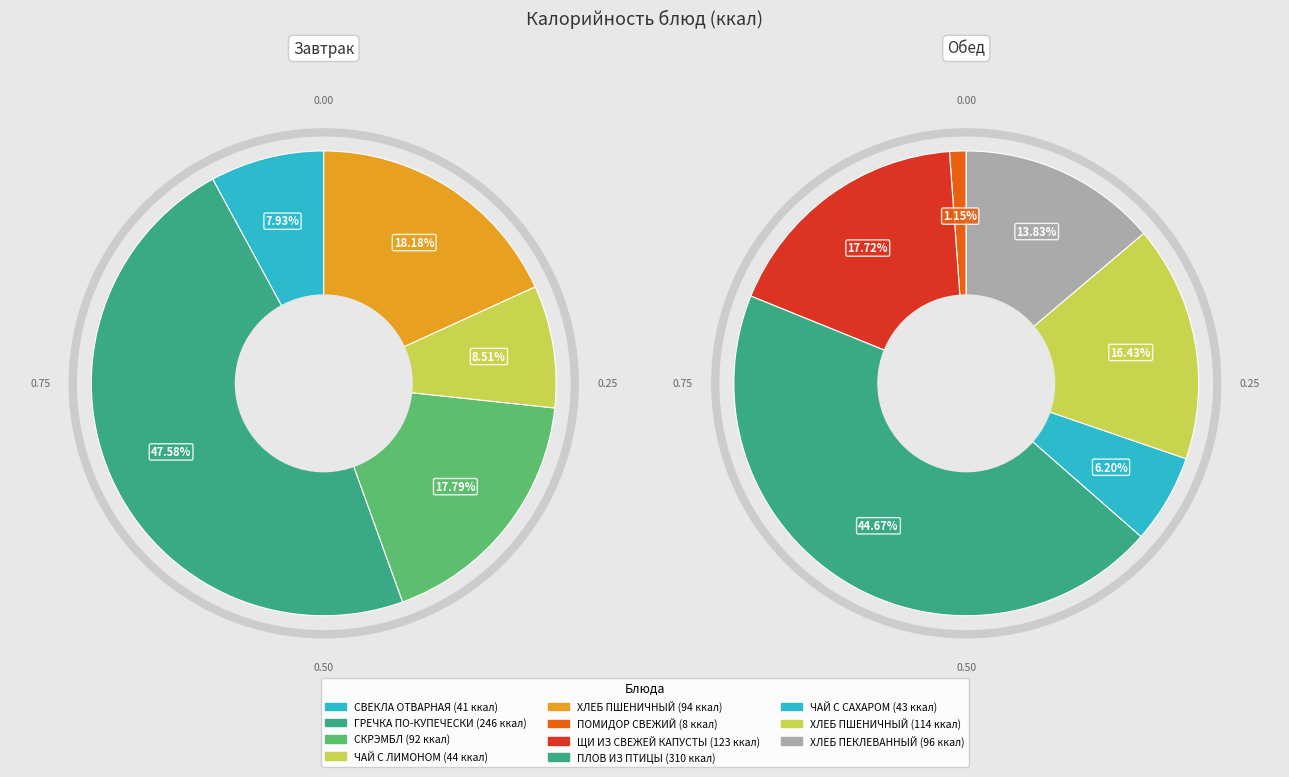

Count the number of slices in the pie.

11